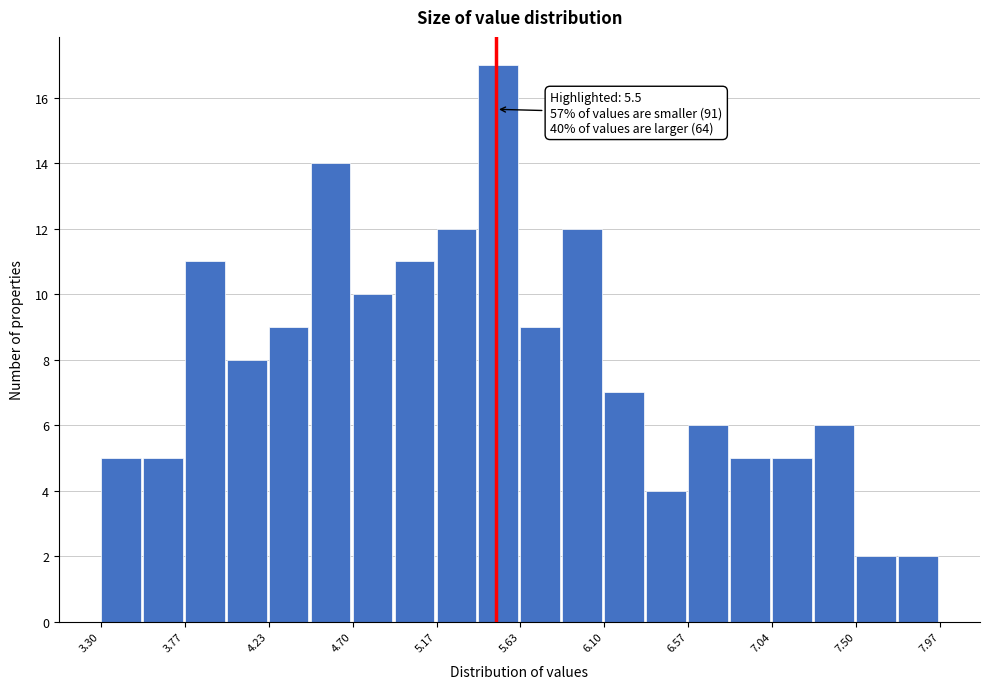

Over which range of the x-axis is the bar tallest?

5.40 to 5.65